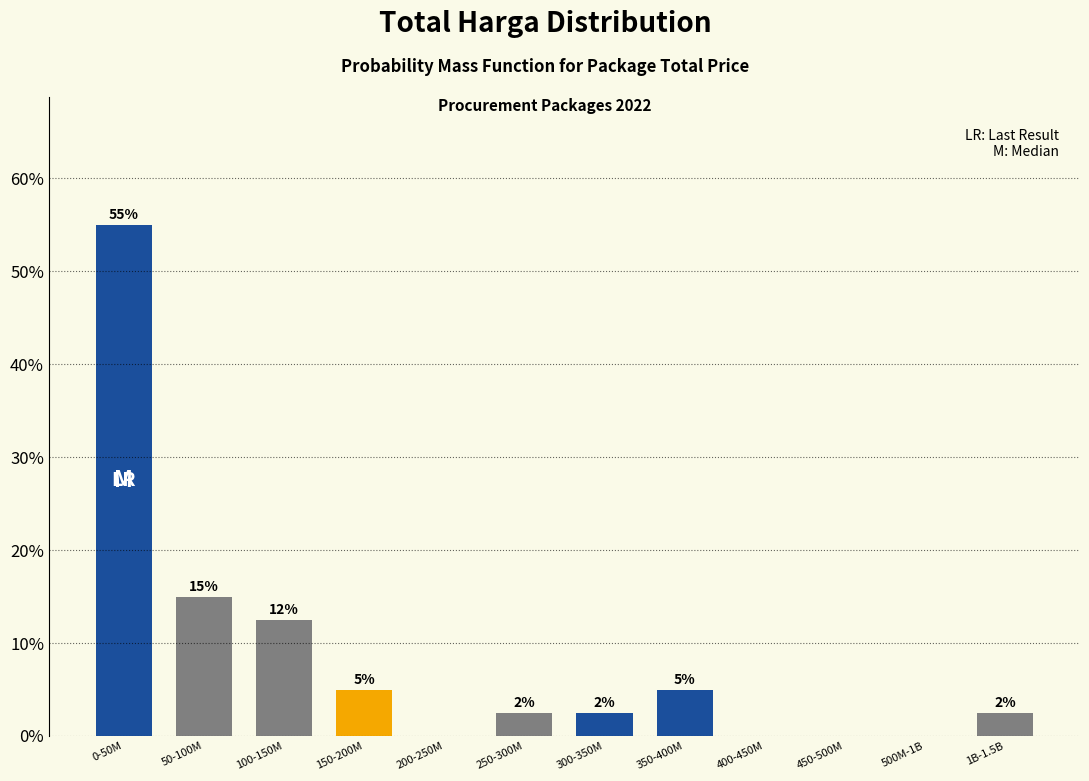

Where is the data nearest to the value 27?

50-100M